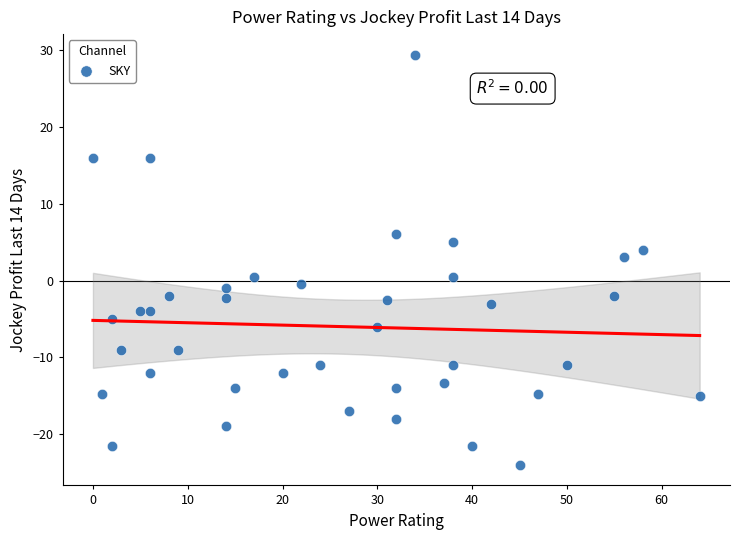

What is the range of Y values (max minus min)?

53.4